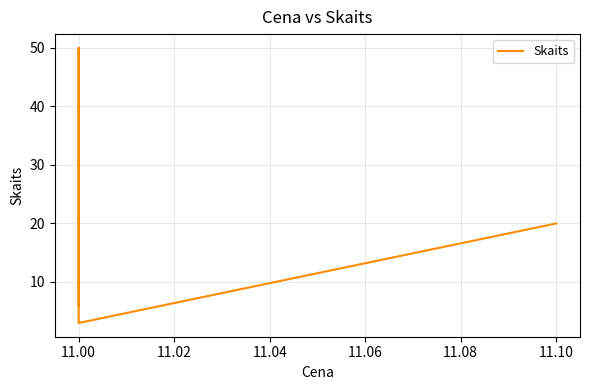

What is the value of the 4th point from the left?

20